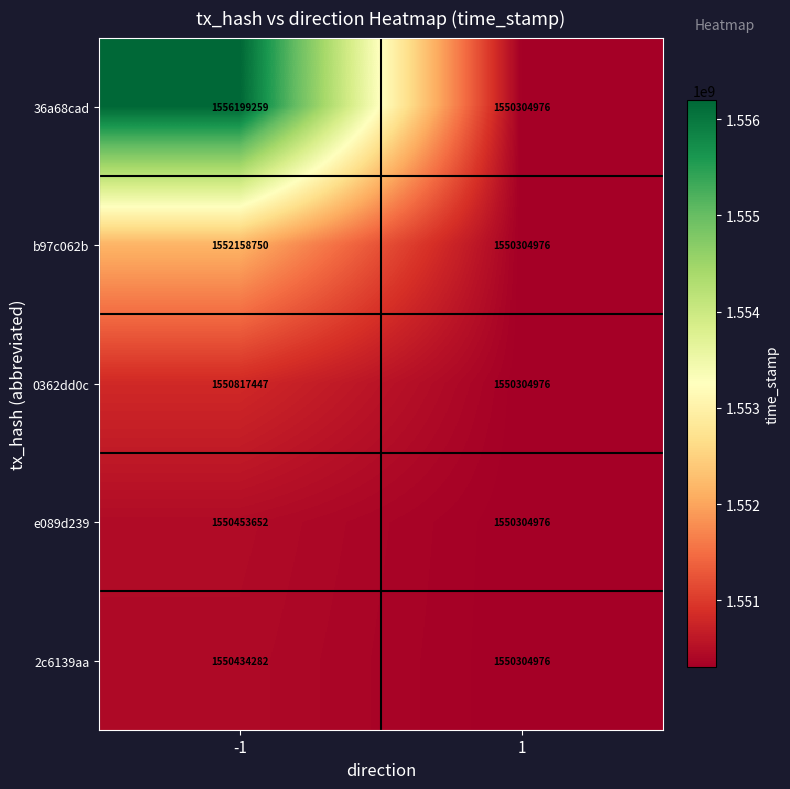

What is the greatest value displayed?

1556199259